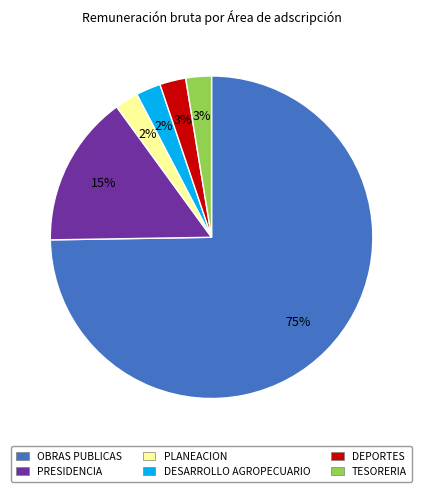

Does any single category account for the majority?

Yes